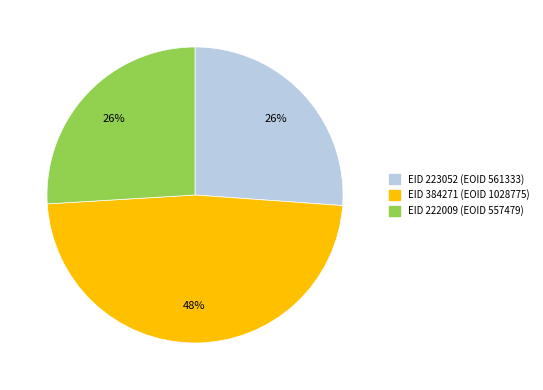

Between EID 384271 (EOID 1028775) and EID 222009 (EOID 557479), which is larger?

EID 384271 (EOID 1028775)